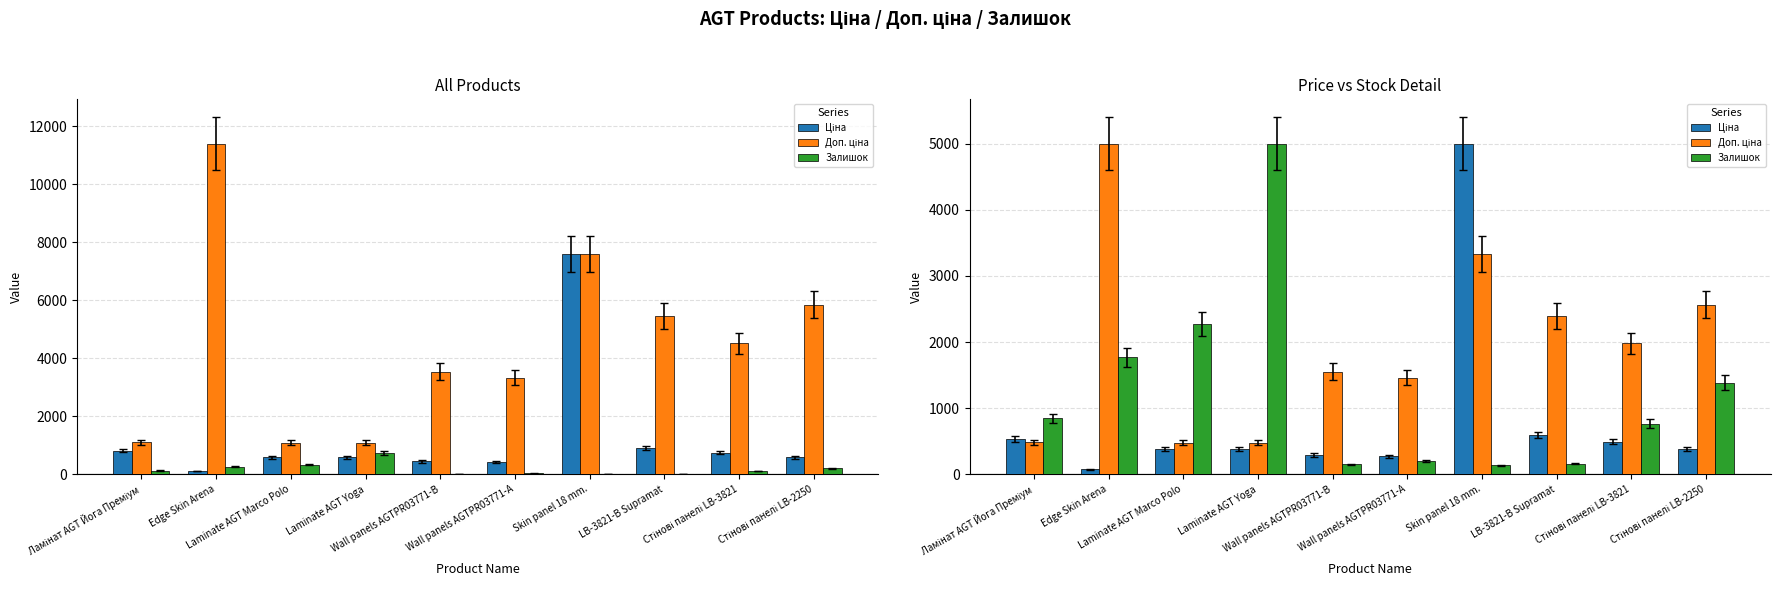

At how many categories does at least one series exceed 2614?

3